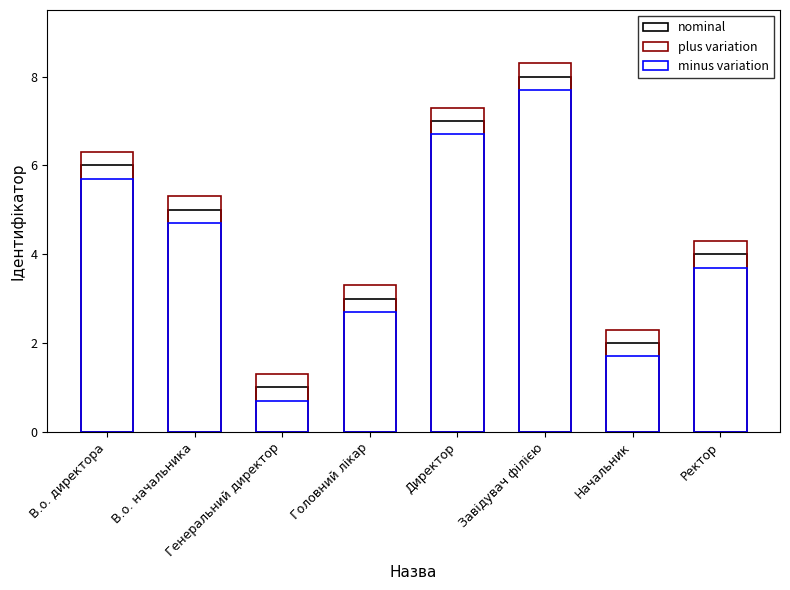

Is it true that minus variation equals 4.4 at Головний лікар?

False